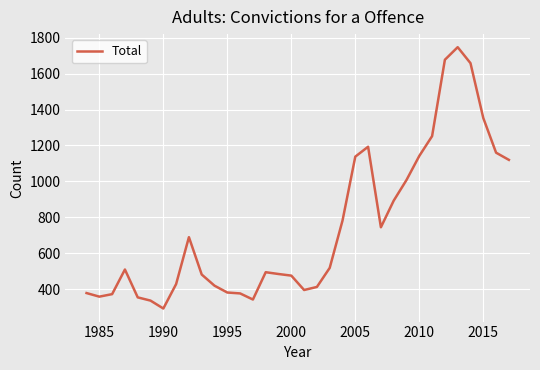

What is the greatest value displayed?

1747